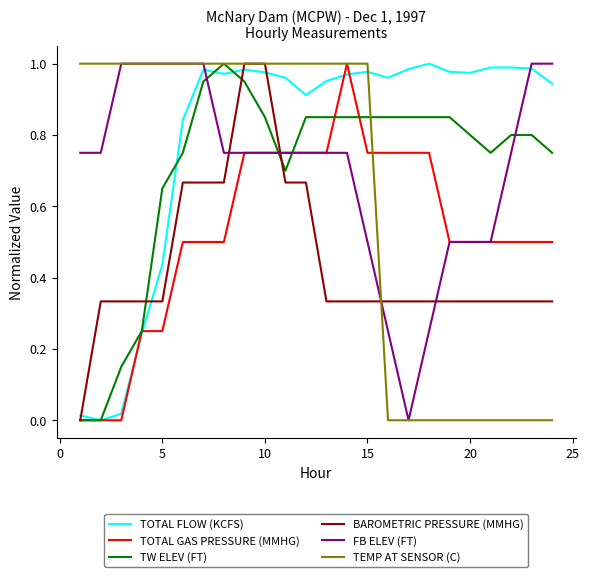

True or false: FB ELEV (FT) and BAROMETRIC PRESSURE (MMHG) intersect in this chart.

True